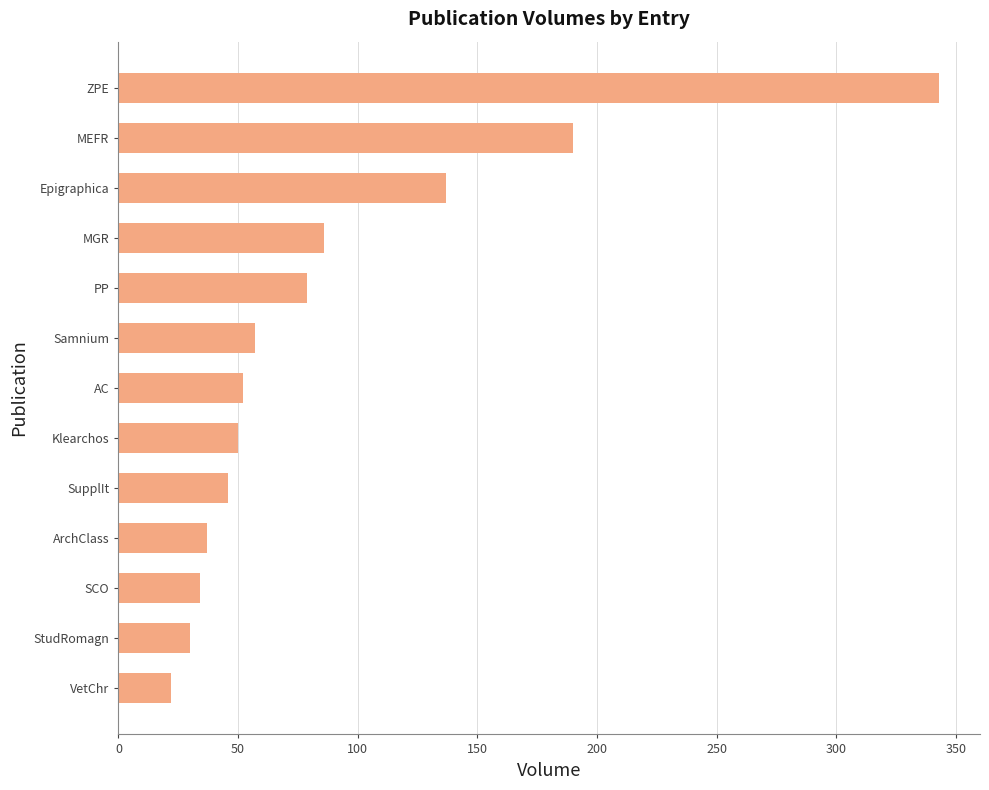

Count the number of categories in the chart.

13